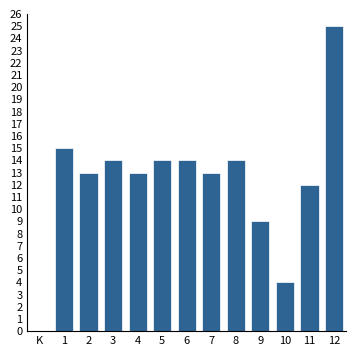

Reading right to left, transcribe all the data shown in this chart.

12=25	11=12	10=4	9=9	8=14	7=13	6=14	5=14	4=13	3=14	2=13	1=15